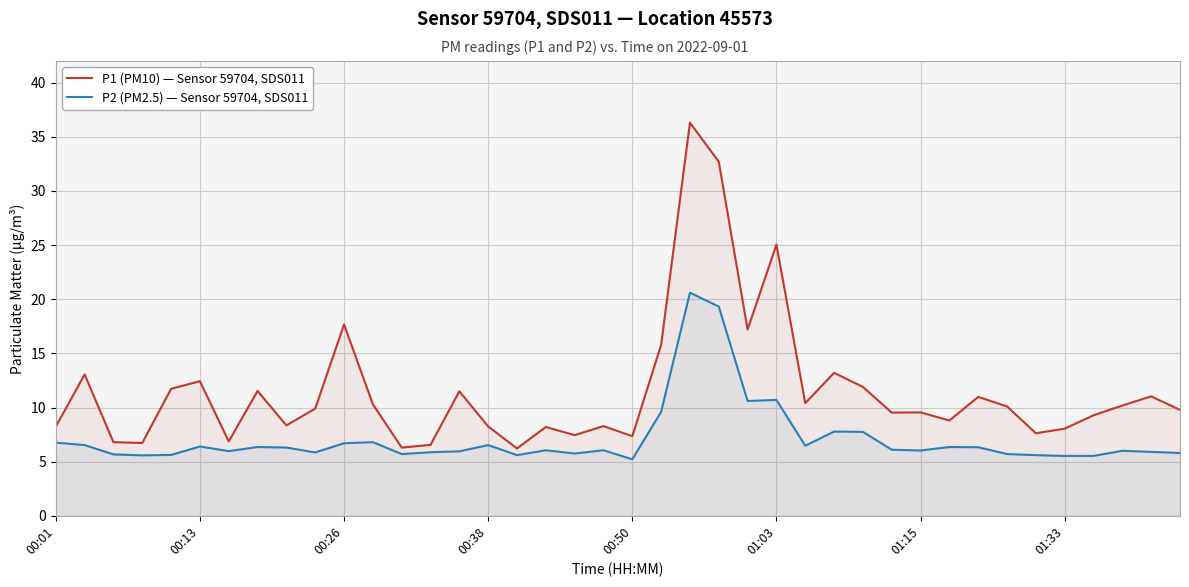

Which series has the largest total across all categories?

P1 (PM10) — Sensor 59704, SDS011